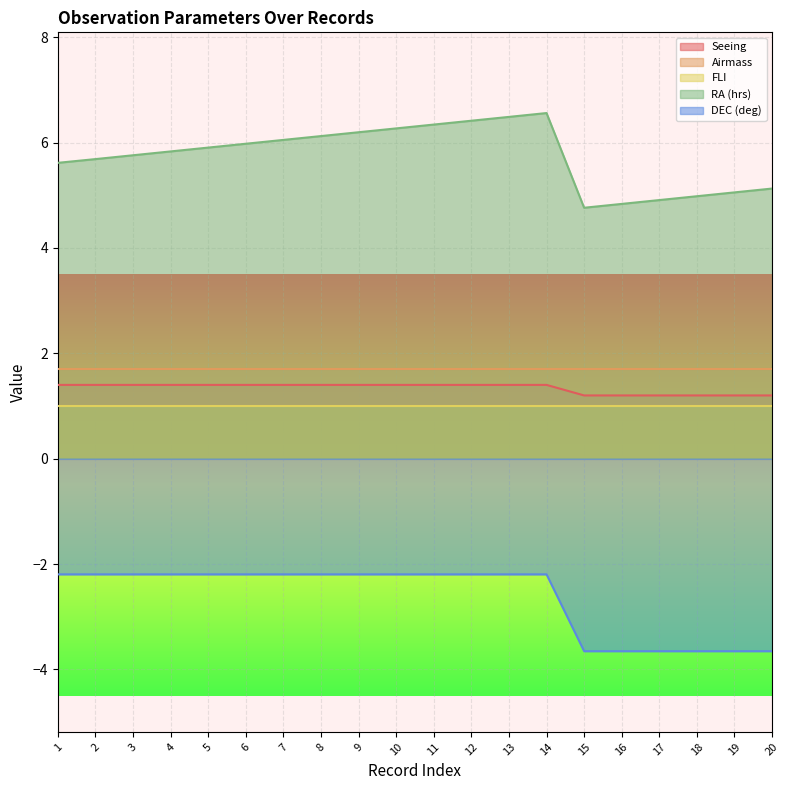

List the series in order of their peak value, lowest first.

DEC (deg), FLI, Seeing, Airmass, RA (hrs)